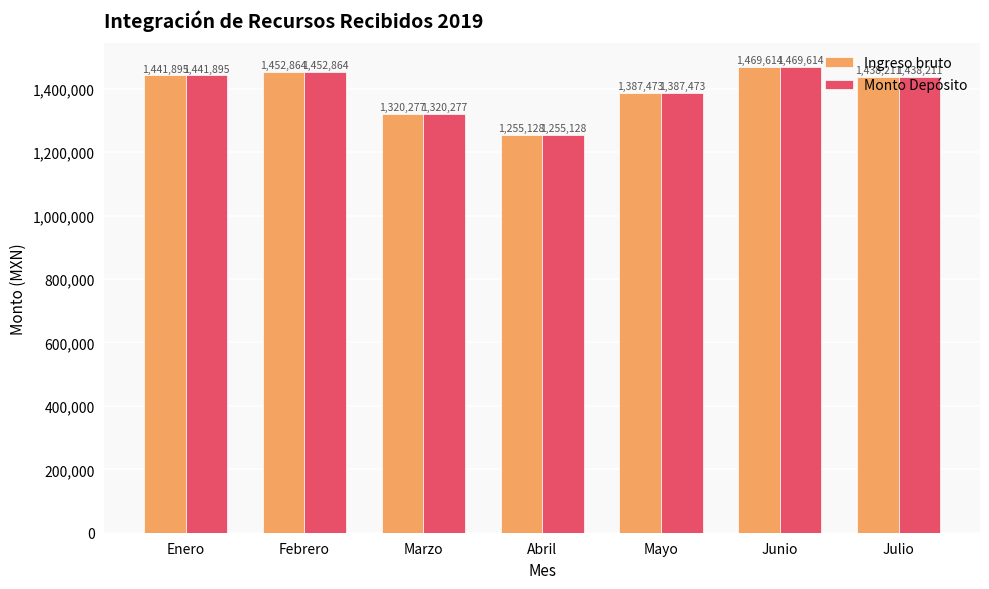

Is the value of Ingreso bruto at Abril greater than the value of Monto Depósito at Julio?

No